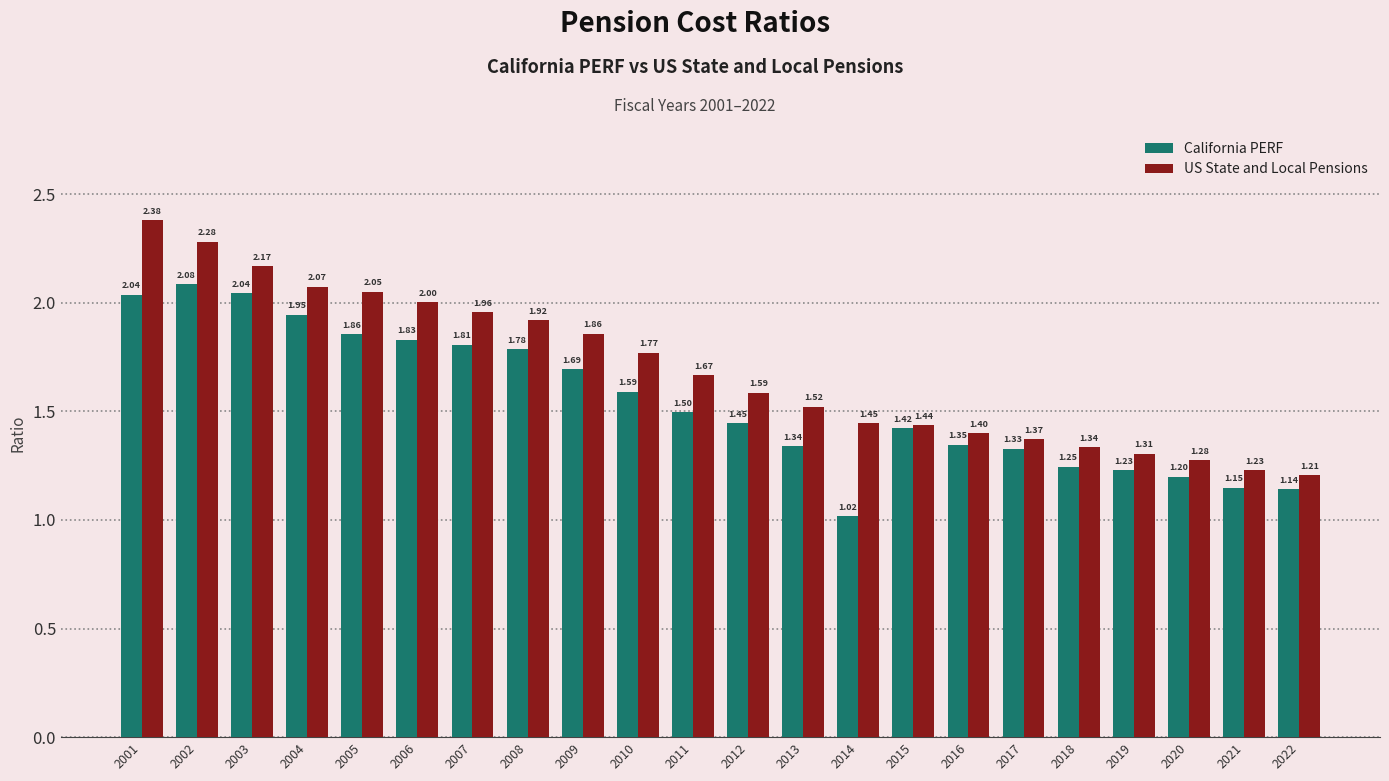

What is the difference between the US State and Local Pensions values at 2007 and 2011?

0.3